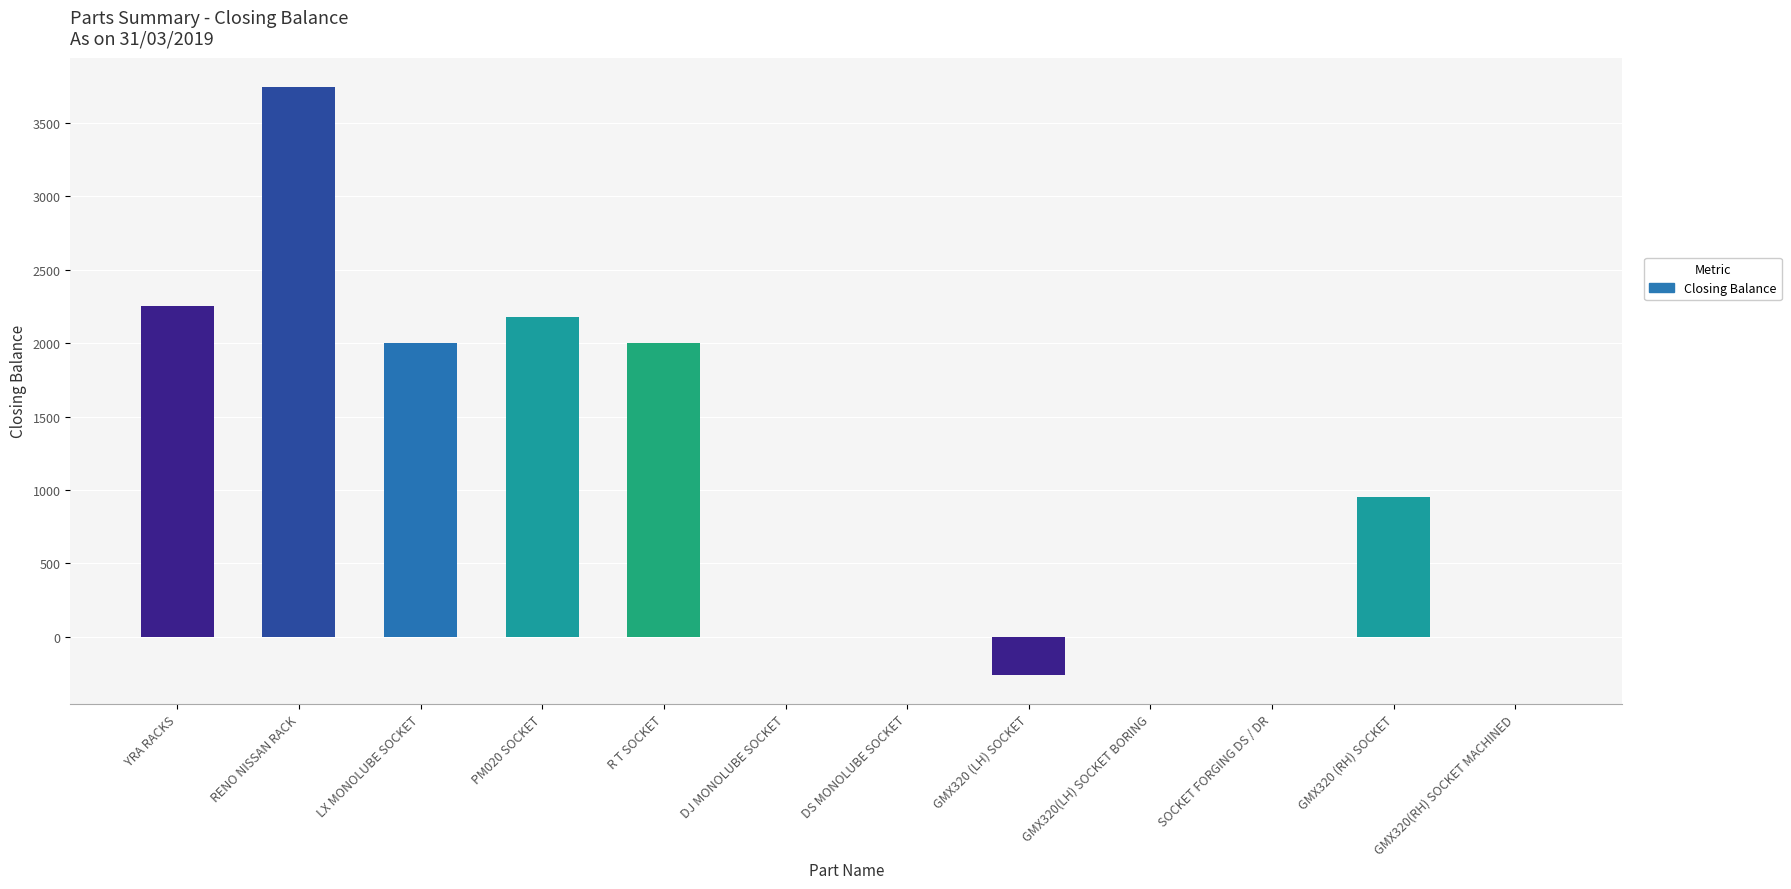

How many series are shown in this chart?

1